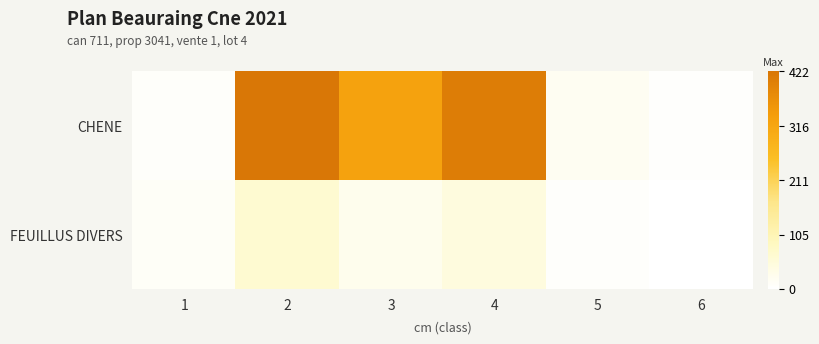

Reading left to right, list all the values displayed in this chart.

CHENE: 1=7	2=422	3=325	4=406	5=19	6=4
FEUILLUS DIVERS: 1=11	2=65	3=25	4=47	5=5	6=0